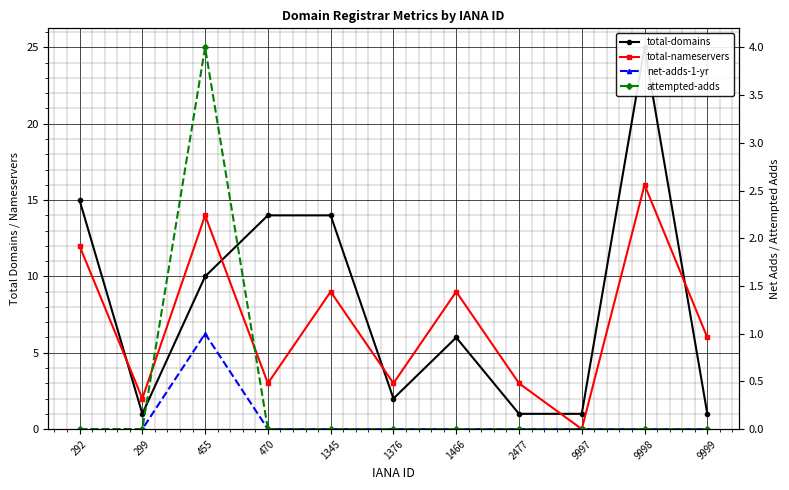

What is the difference between the maximum and minimum values in the total-domains series?

24